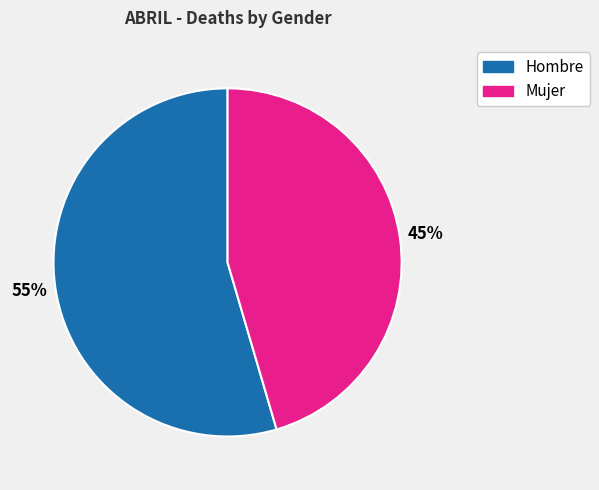

How many segments does this pie chart have?

2